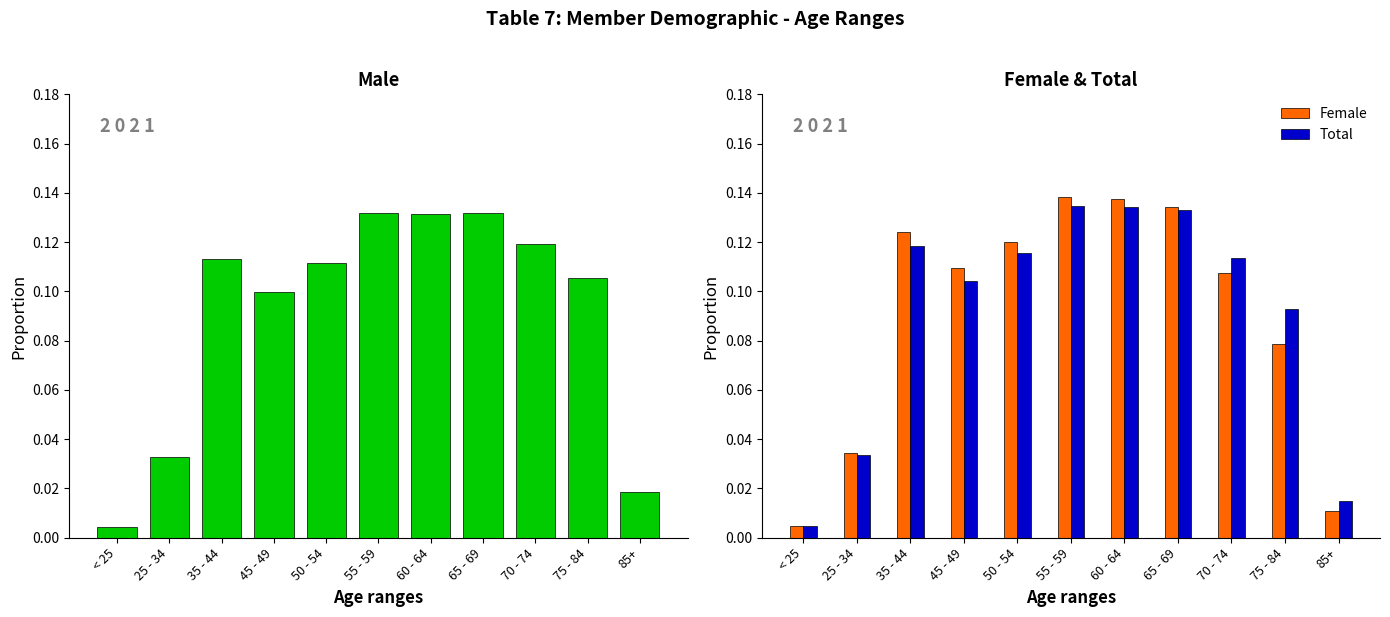

The value of Female at 60 - 64 is 0.1. True or false?

False